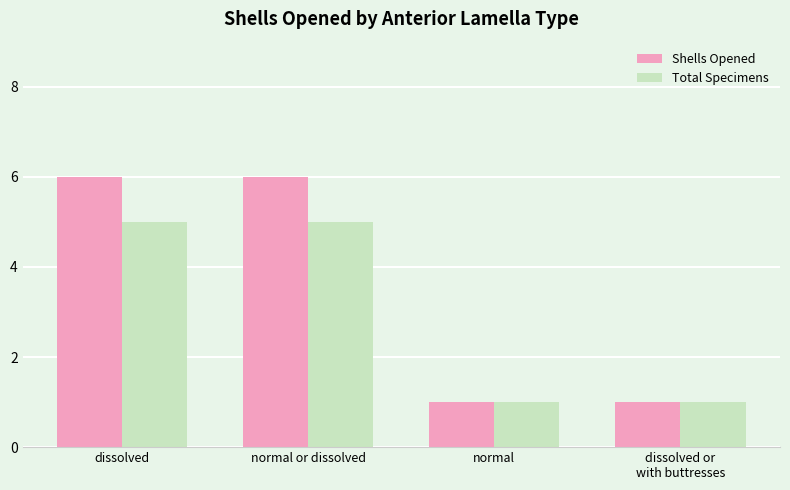

What is the sum of all Shells Opened values?

14